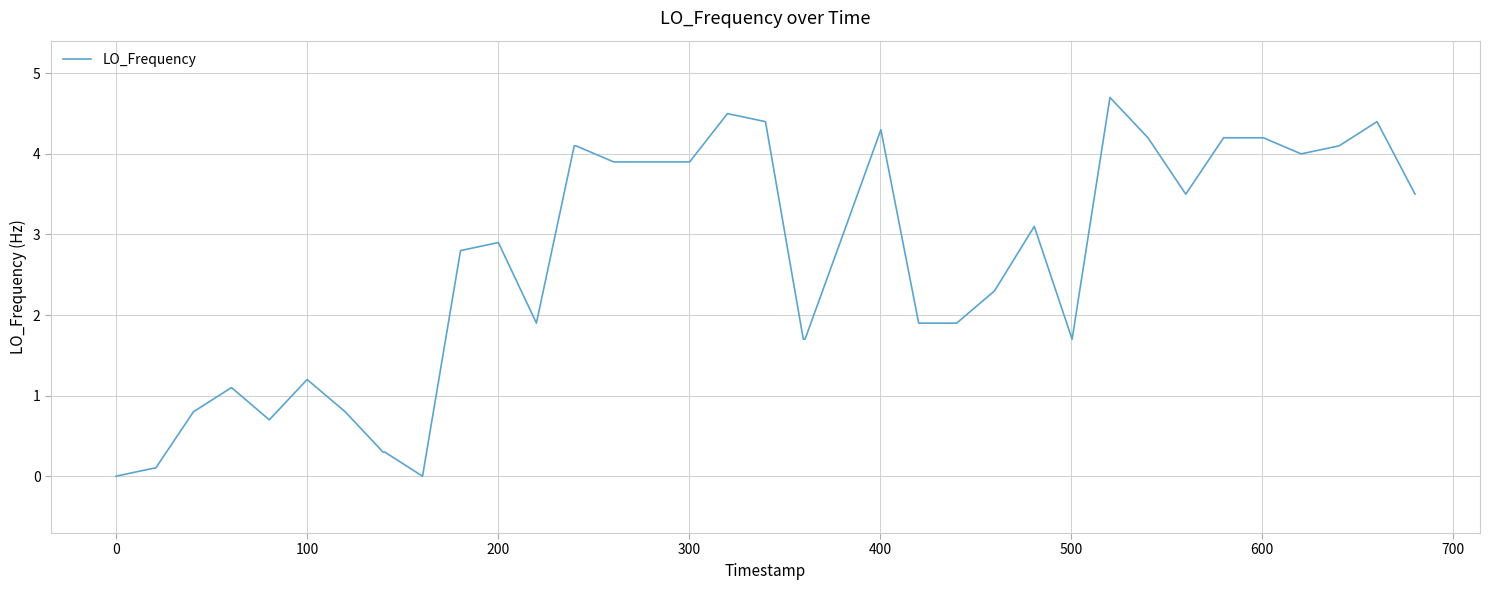

What is the difference between the maximum and minimum values?

4.7